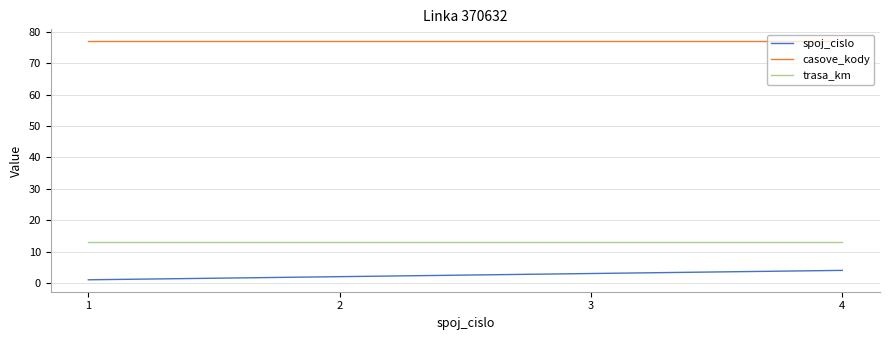

What is the greatest value displayed?

77